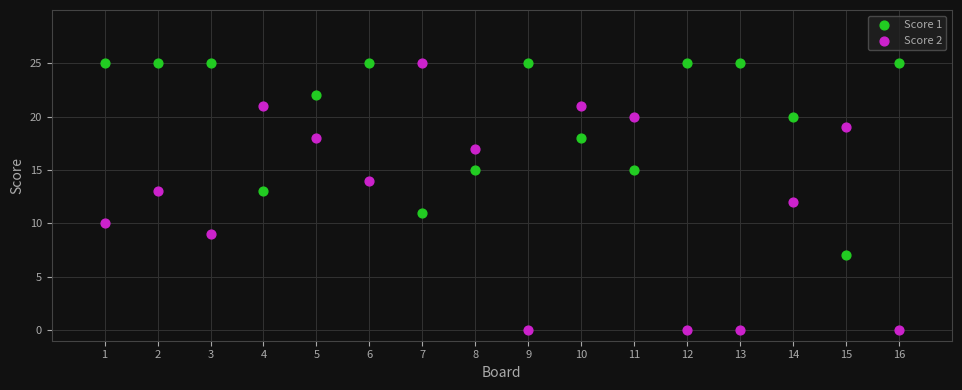

What is the X range (max minus min) for the scatter plot?

15